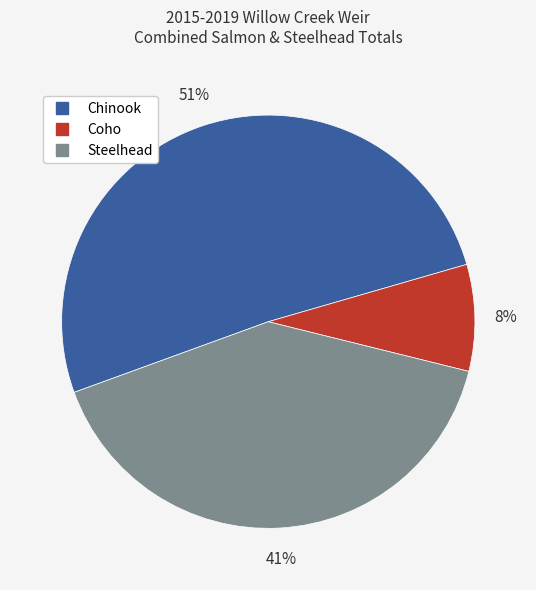

Is there a majority slice in this chart?

Yes